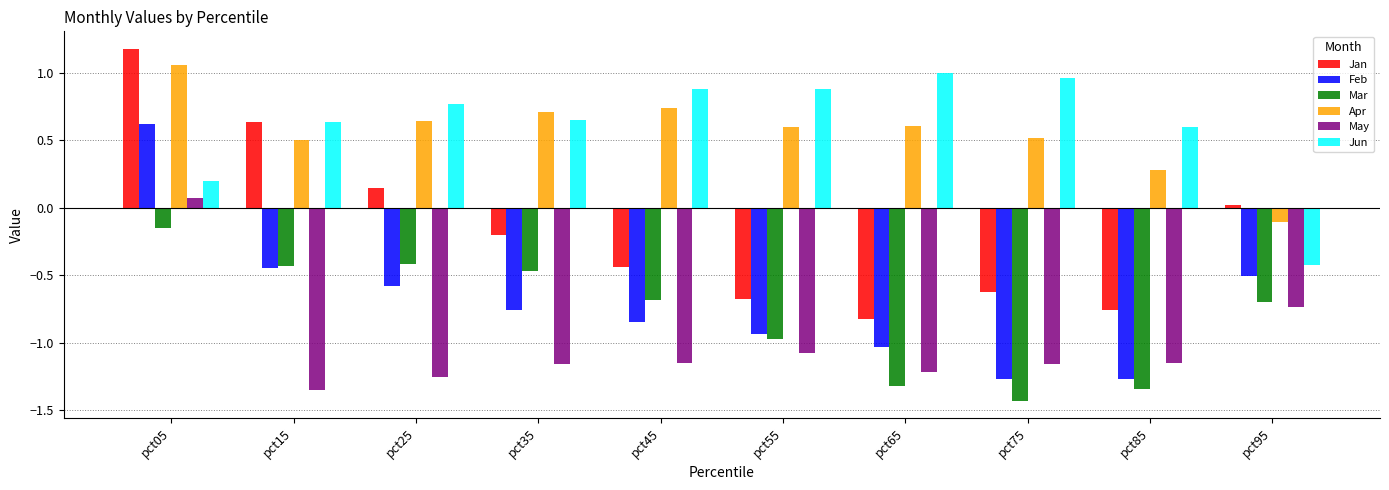

How many values in Apr are below zero?

1